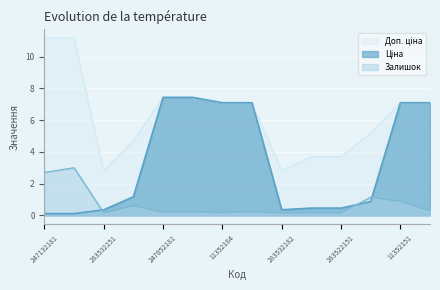

The Доп. ціна series shows 4.3 at 247052180. True or false?

False